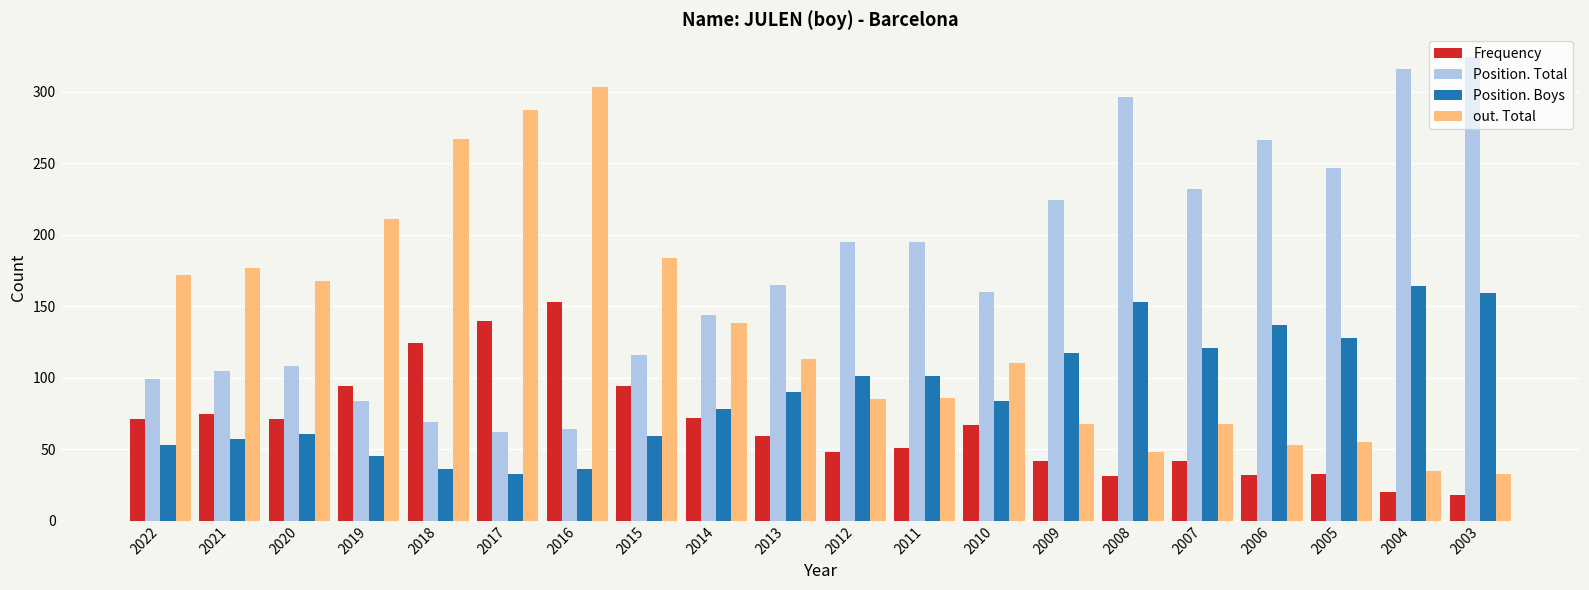

What is the difference between the highest and lowest values at 2009?

182